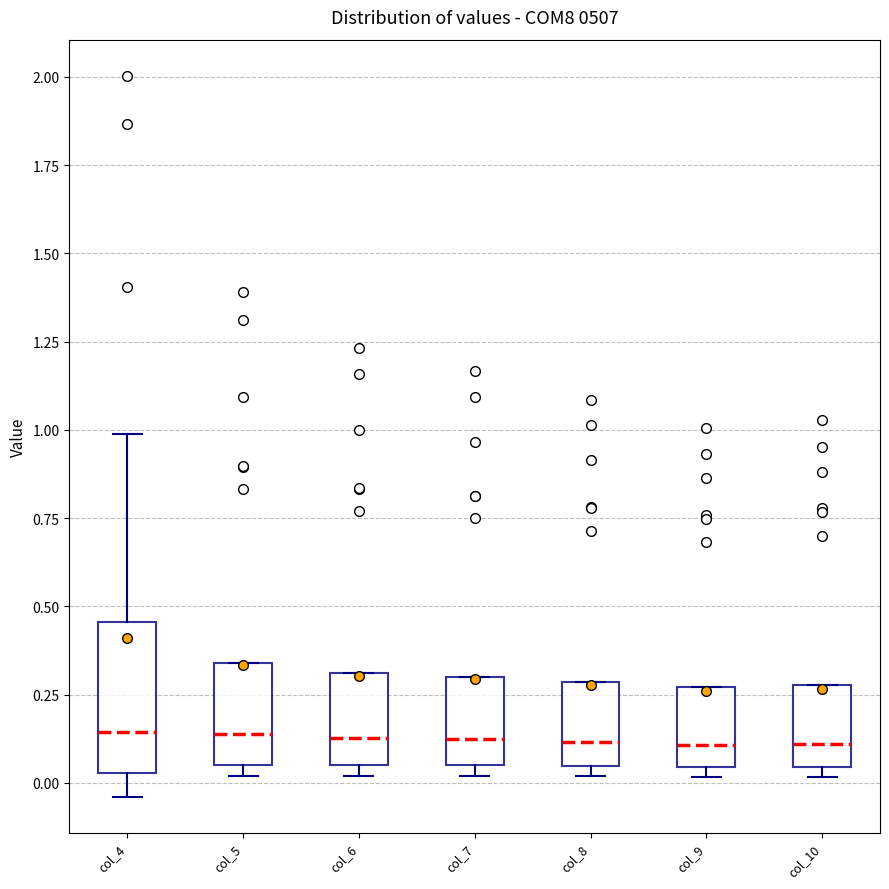

Which box is the tallest, from its lower edge to its upper edge?

col_4